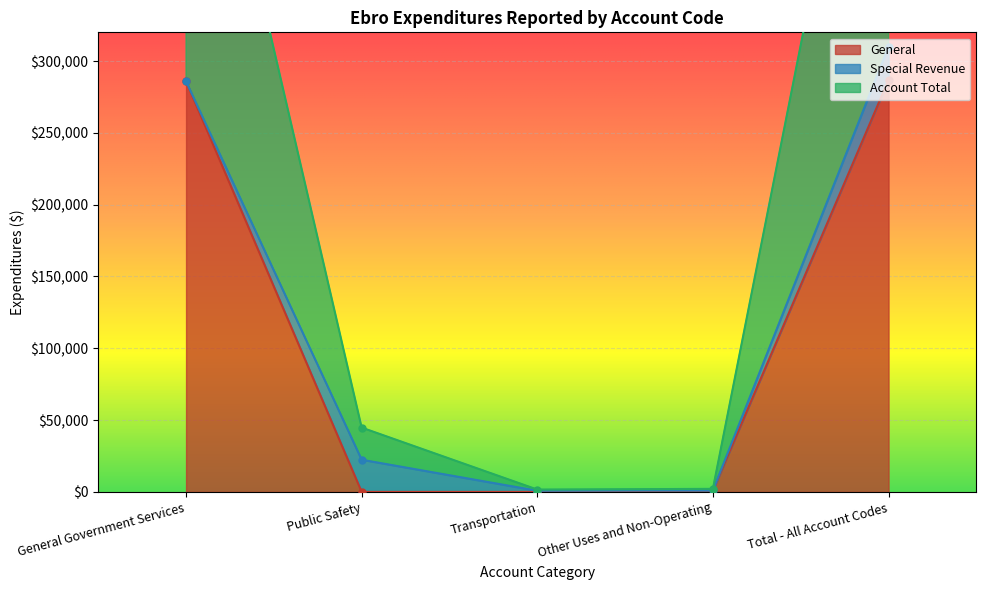

At how many categories does at least one series exceed 11917?

3